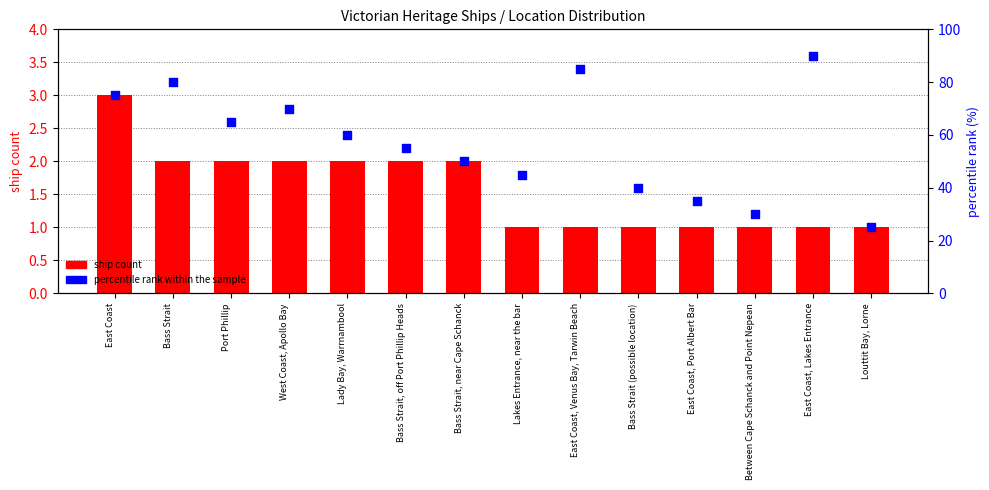

Which series reaches the maximum Y coordinate?

percentile rank within the sample